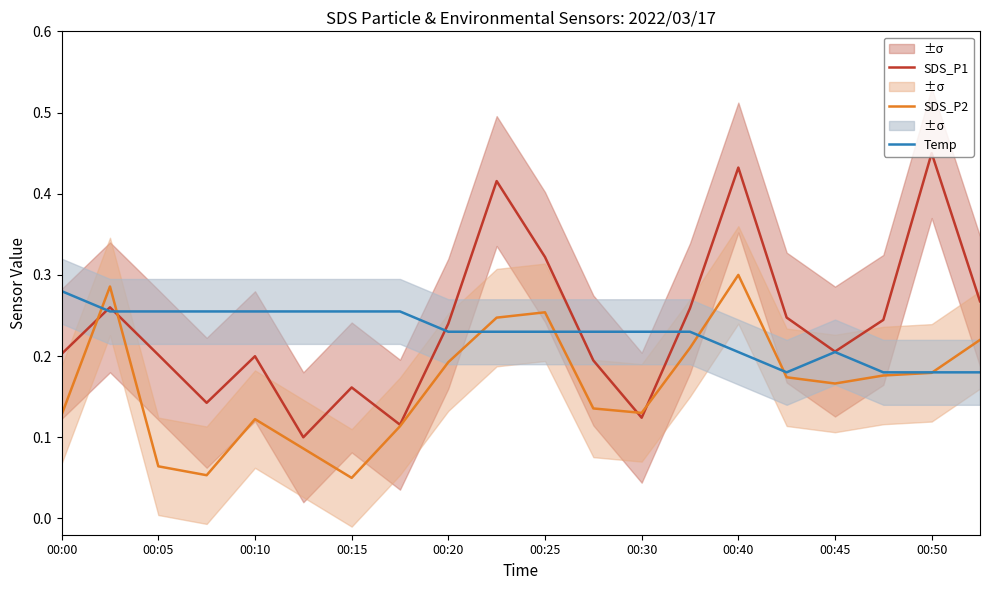

The value of Temp at 00:00 is 0.4. True or false?

False